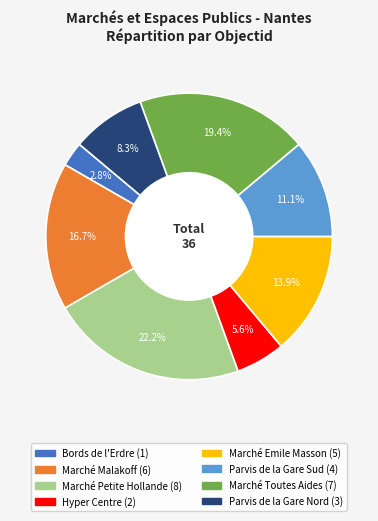

Does Hyper Centre represent more than half of the total?

No